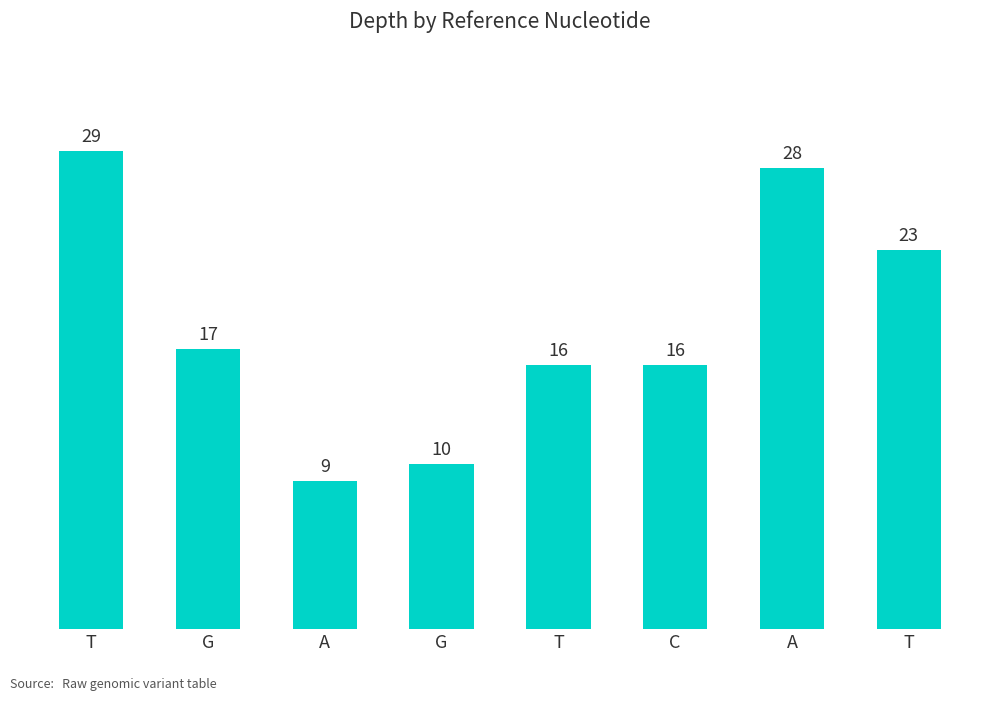

Which category has the lowest value across all series?

A